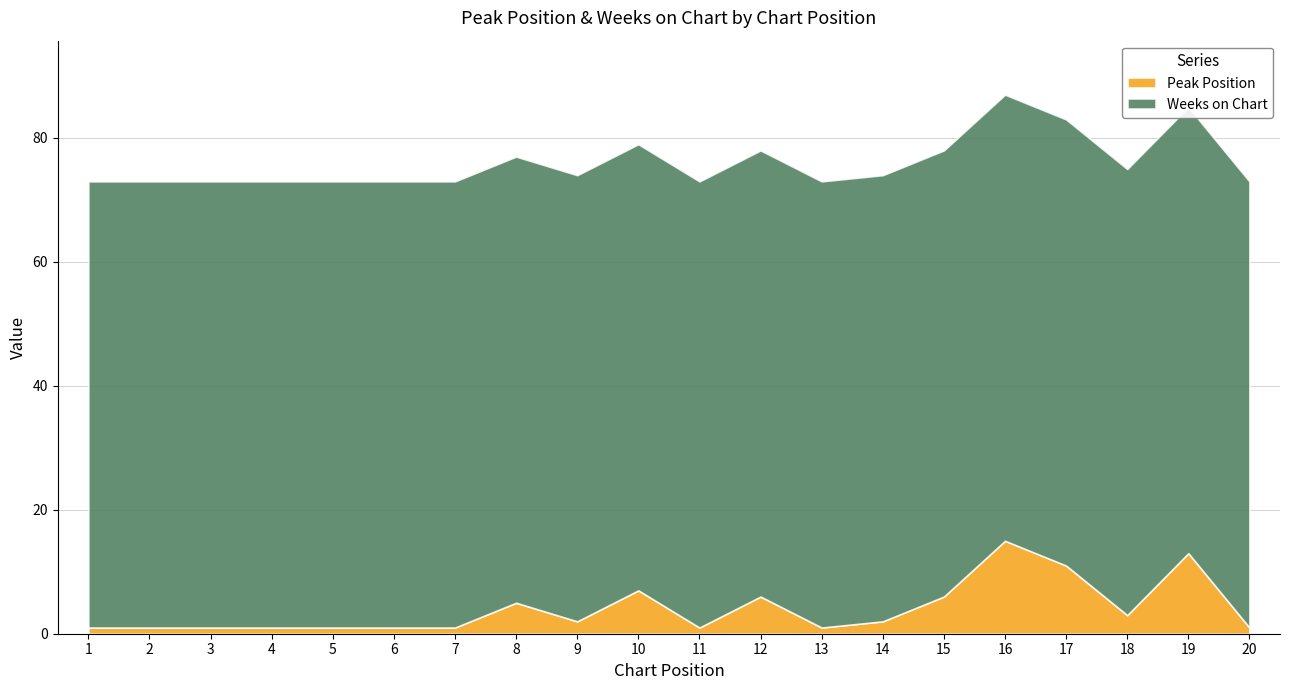

True or false: Weeks on Chart has more than 1 interior local peaks.

False